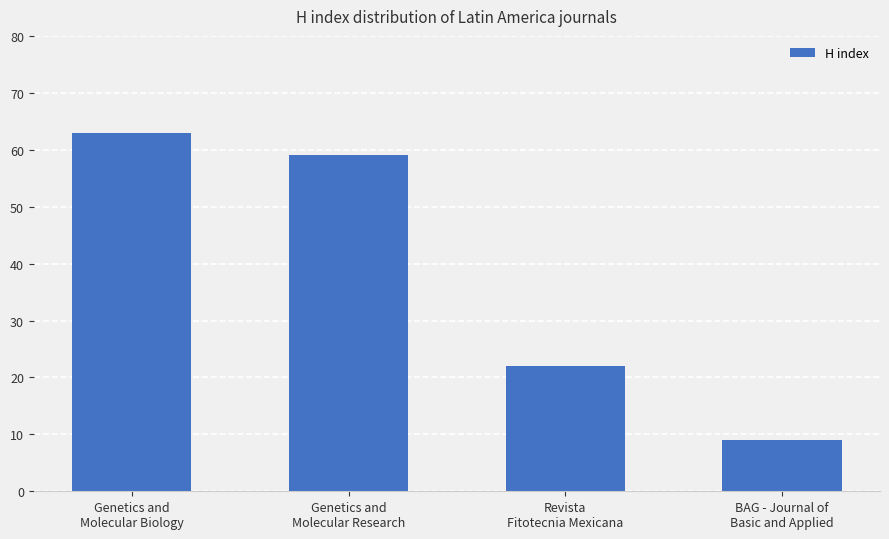

True or false: the data shows 30 at Revista
Fitotecnia Mexicana.

False